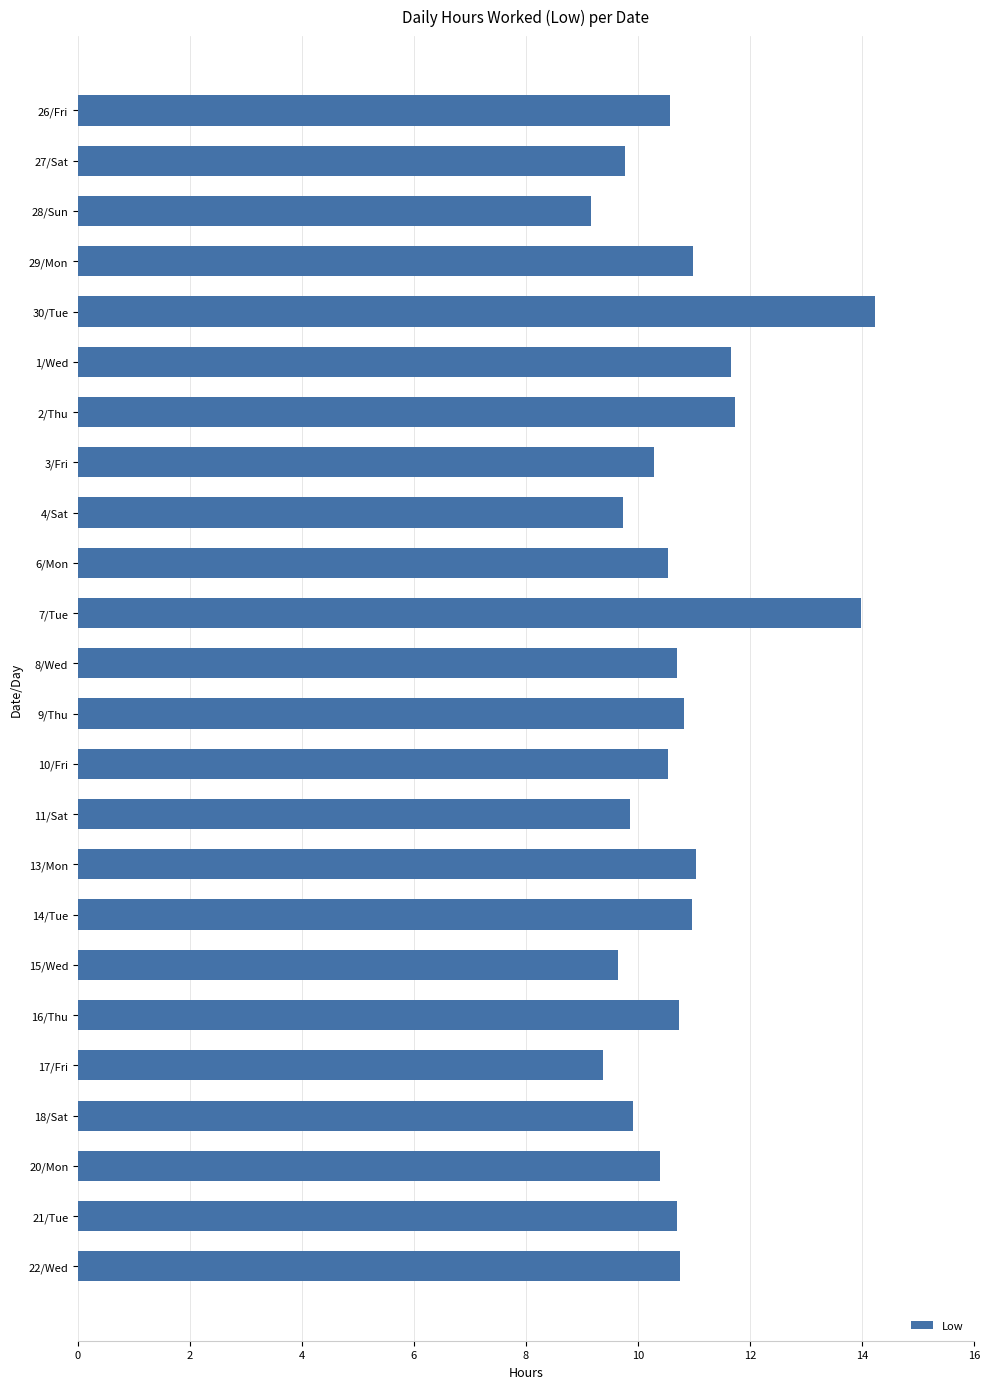

What is the change in value from 18/Sat to 21/Tue?

+0.8